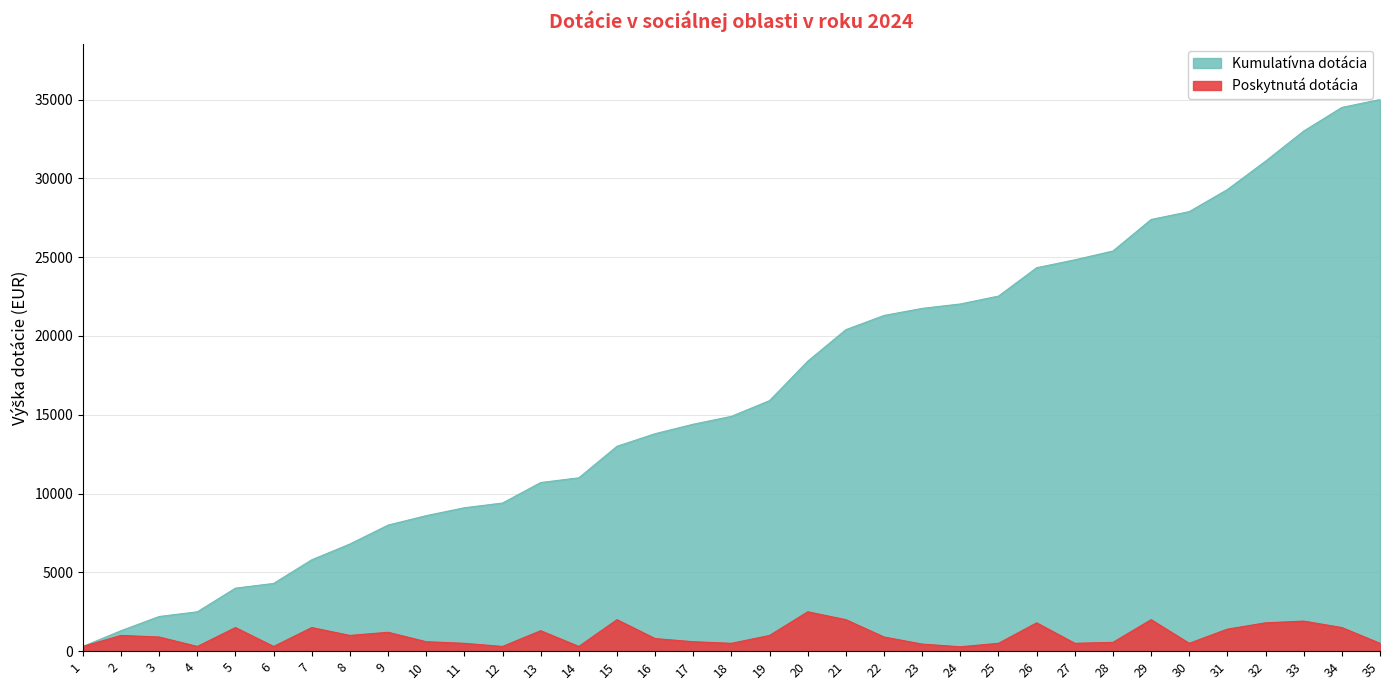

True or false: Poskytnutá dotácia and Kumulatívna dotácia intersect in this chart.

False